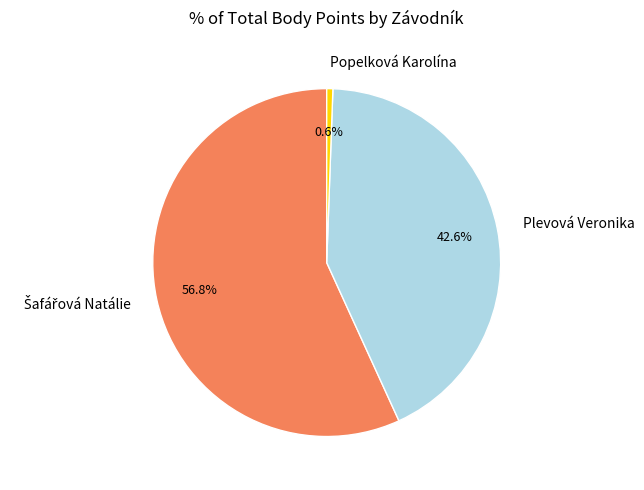

Which category has the smallest portion of the pie?

Popelková Karolína